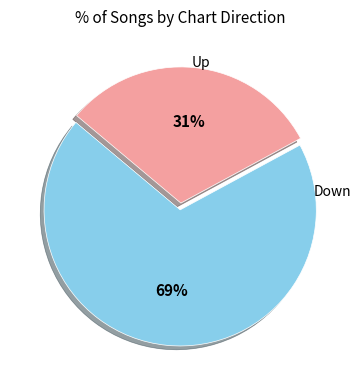

Is there any slice that represents more than half of the pie?

Yes